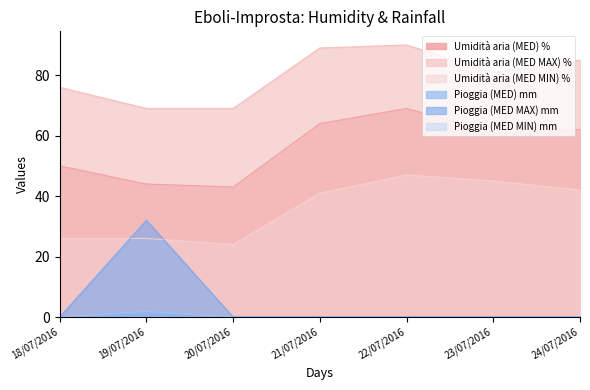

What is the value of the Umidità aria (MED) % point at the 7th from the left?

62.0